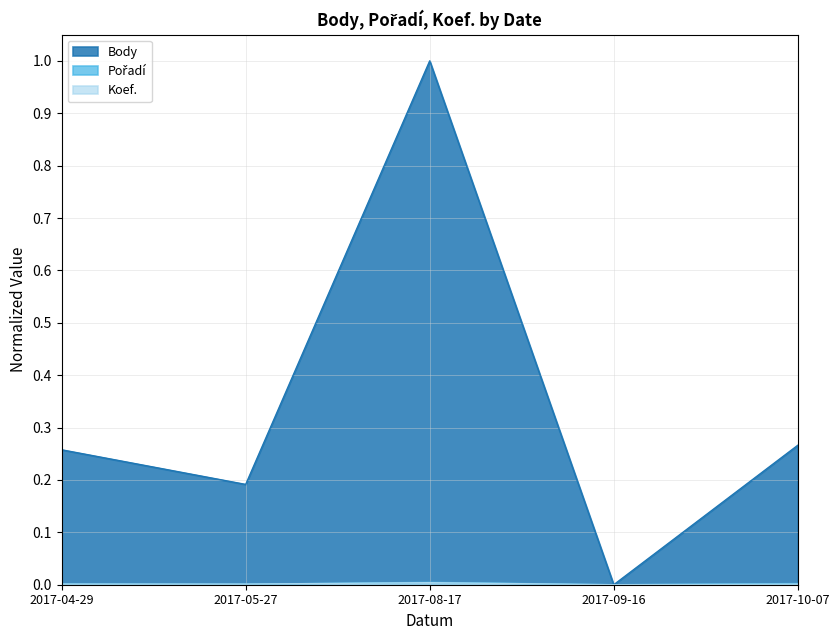

At 2017-08-17, list the series in order from largest to smallest.

Body, Pořadí, Koef.